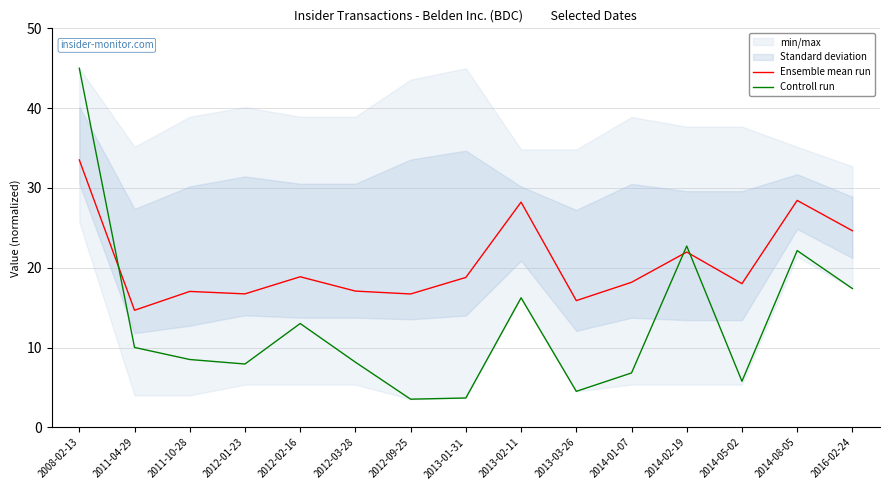

True or false: Controll run has more than 2 points higher than both neighbors.

True